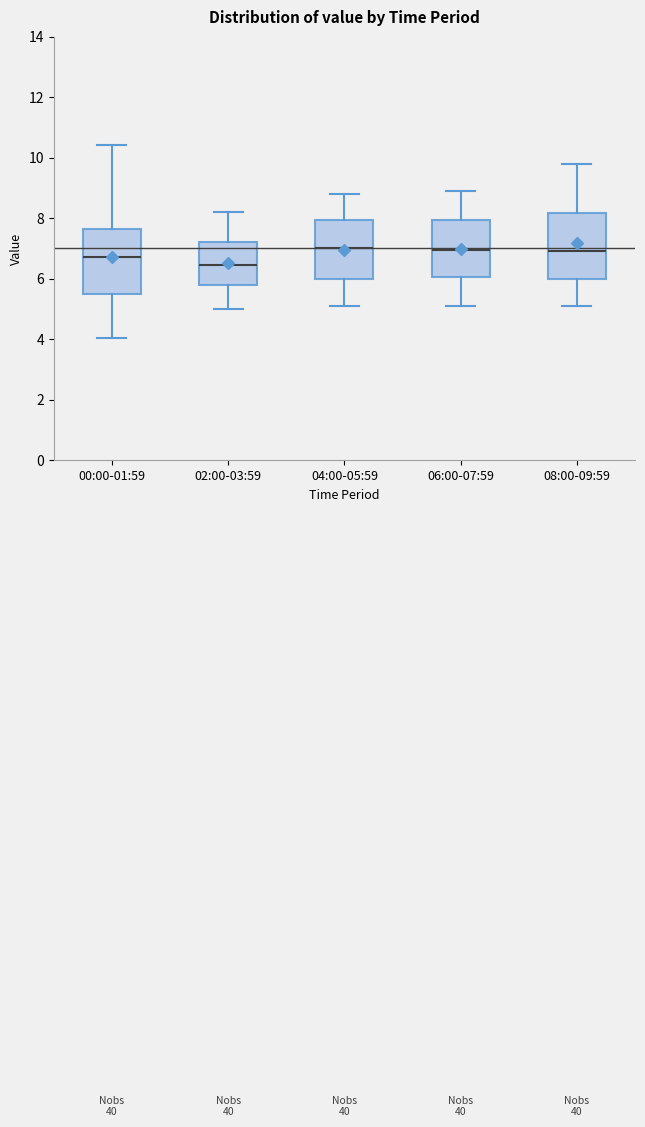

Which box's median line is the lowest?

02:00-03:59